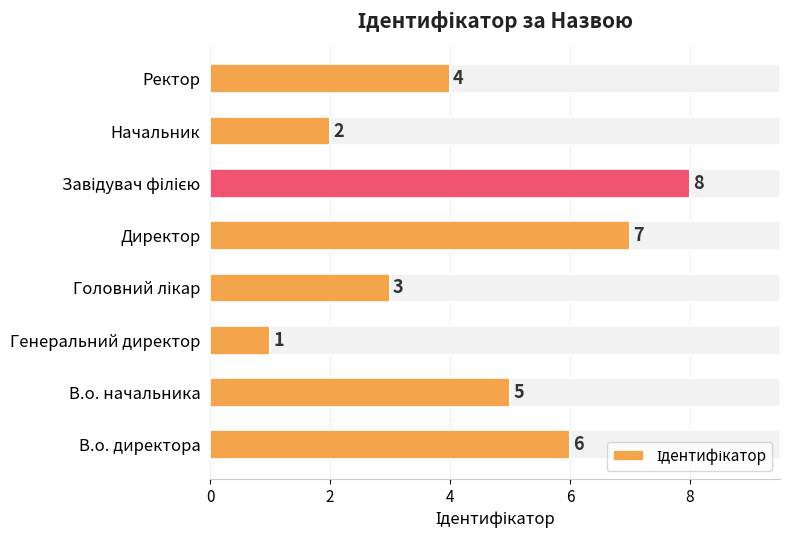

The chart shows a value of 1 at 6. True or false?

False